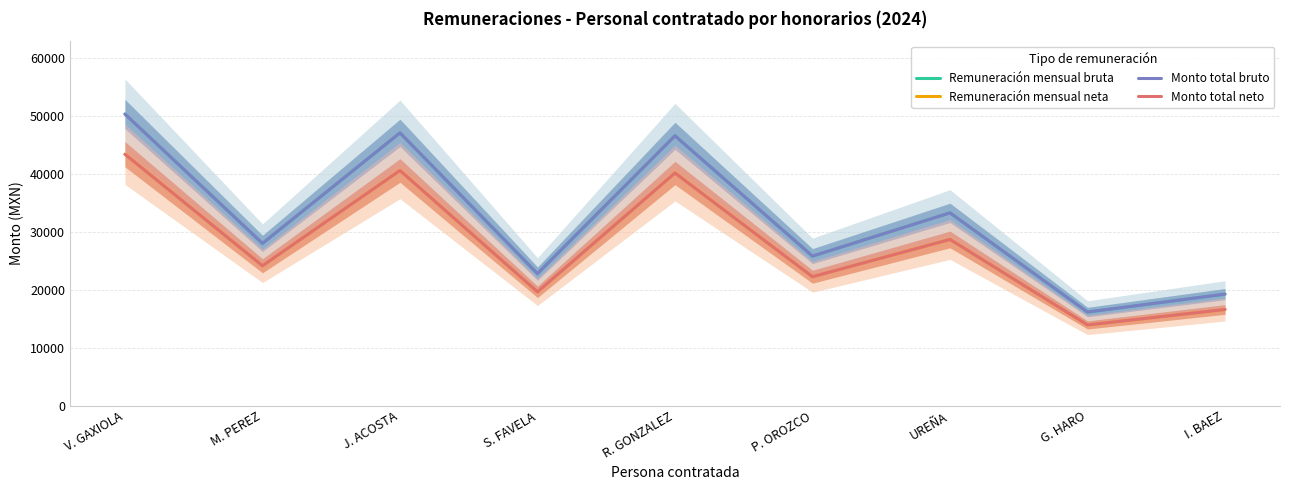

What is the spread (max minus min) of values at J. ACOSTA?

6496.0